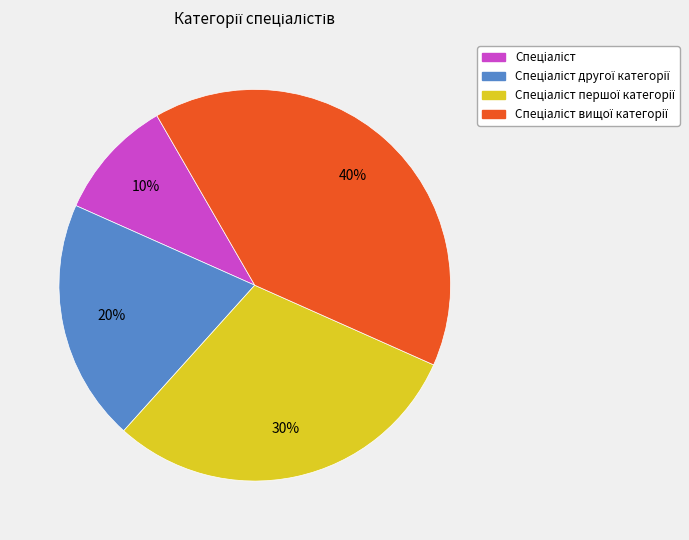

To the nearest percent, what is the difference between the largest and smallest slice percentages?

30%